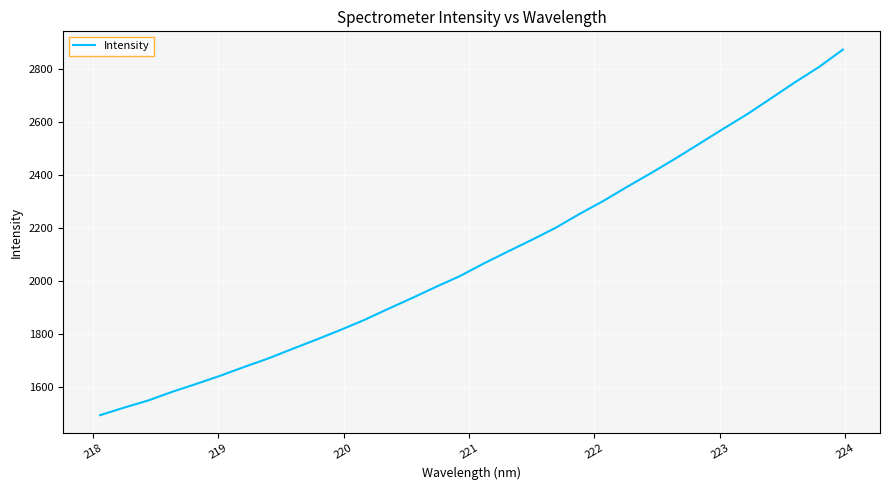

What is the difference between the maximum and minimum values?

1379.7